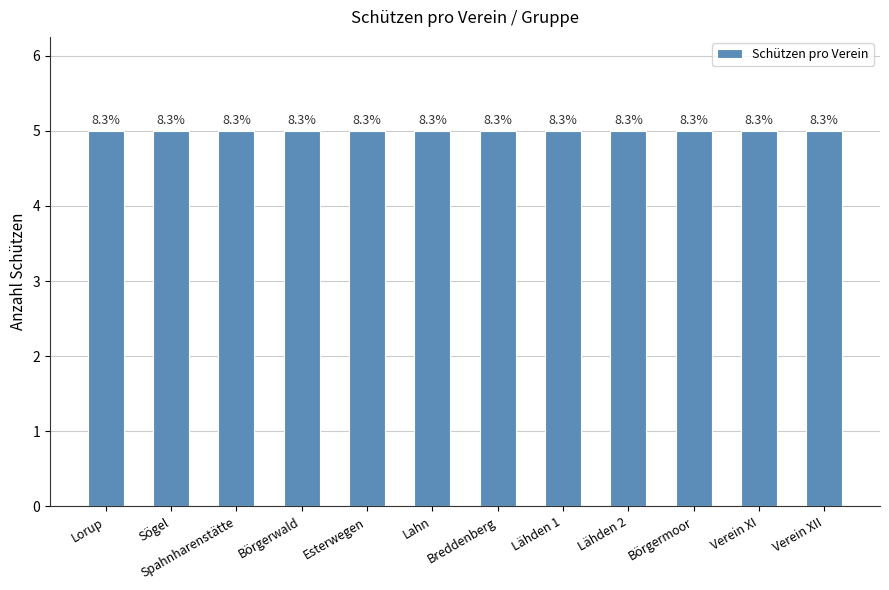

How many values in Sögel are above zero?

1